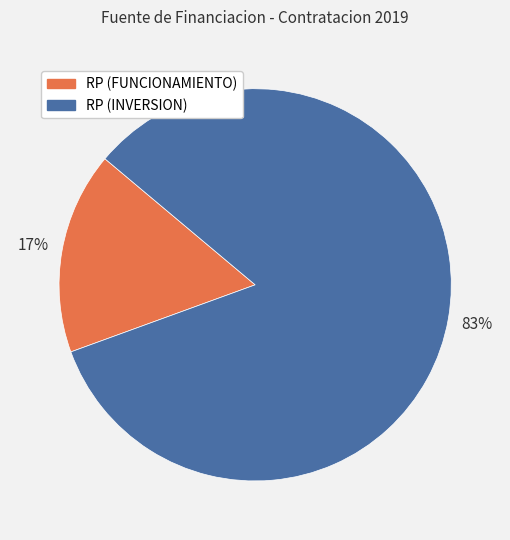

To the nearest percent, what is the average slice percentage?

50%